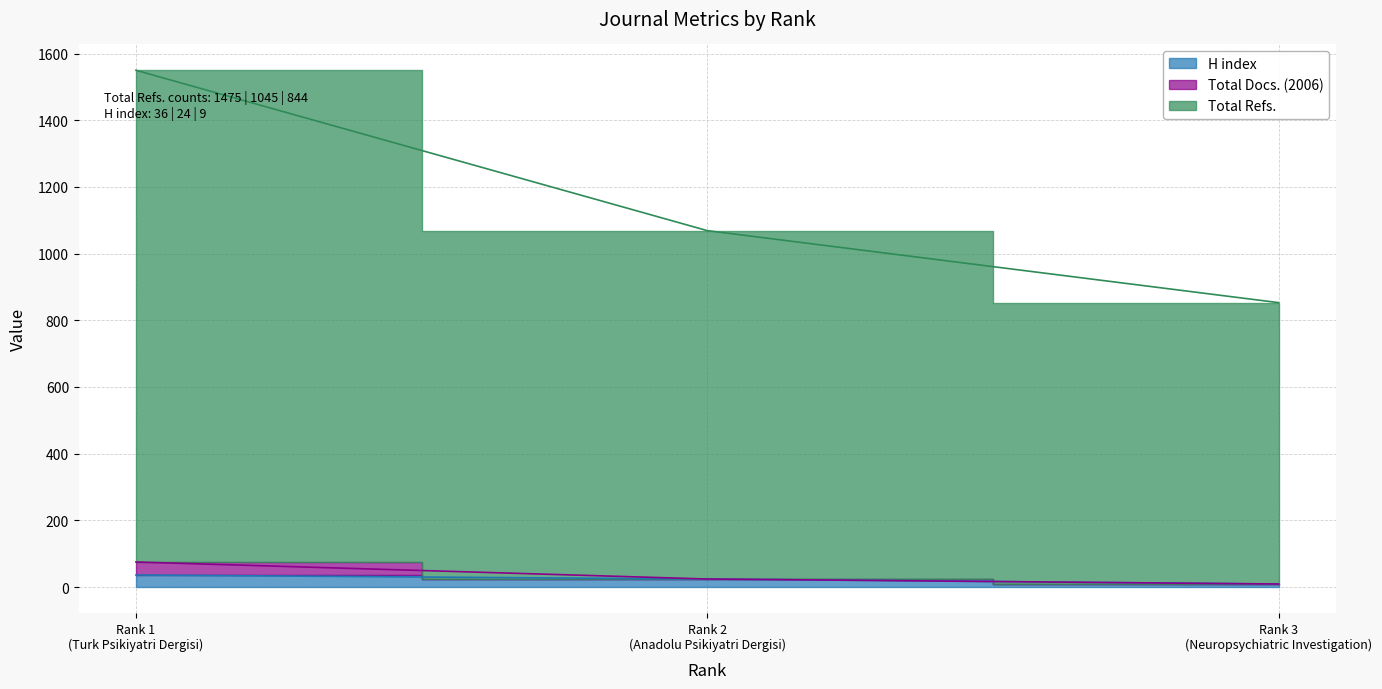

Which series has the largest range (max minus min)?

Total Refs.